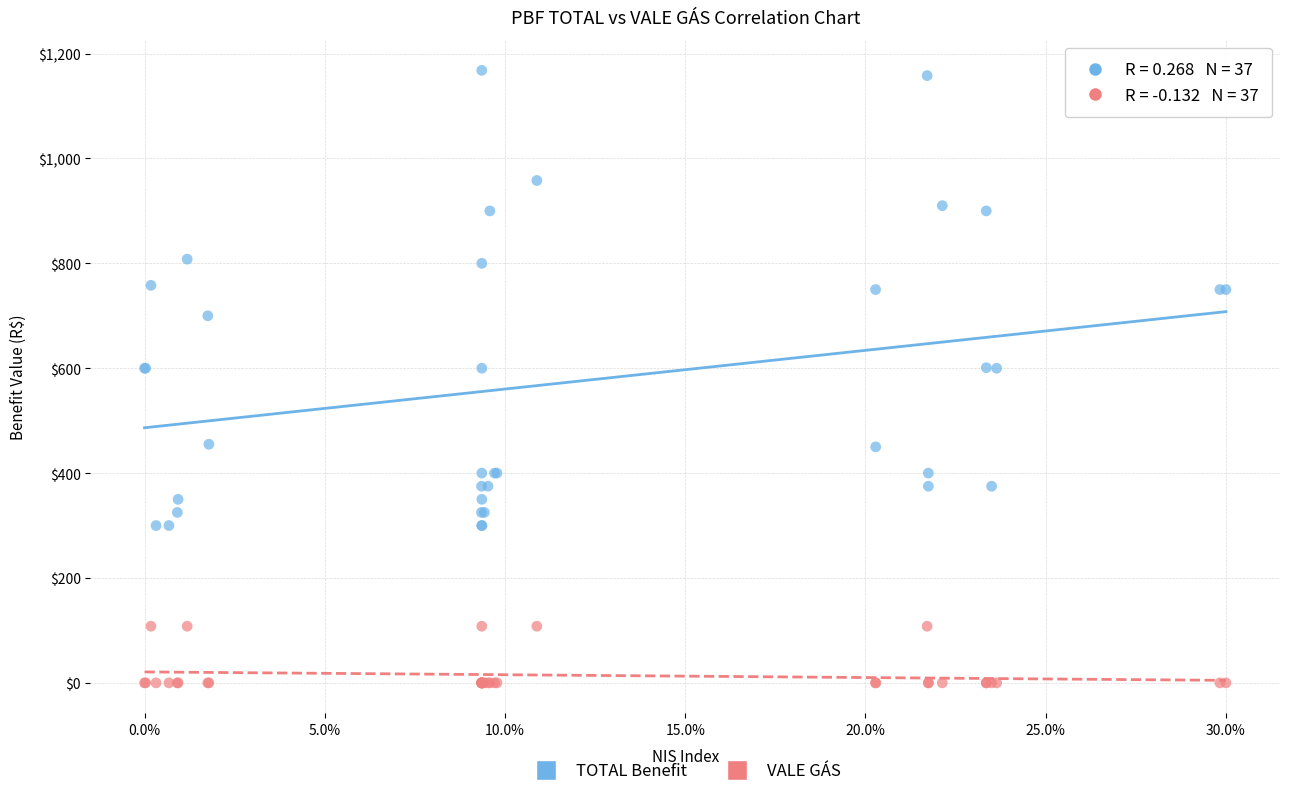

Which series reaches the minimum Y coordinate?

VALE GÁS